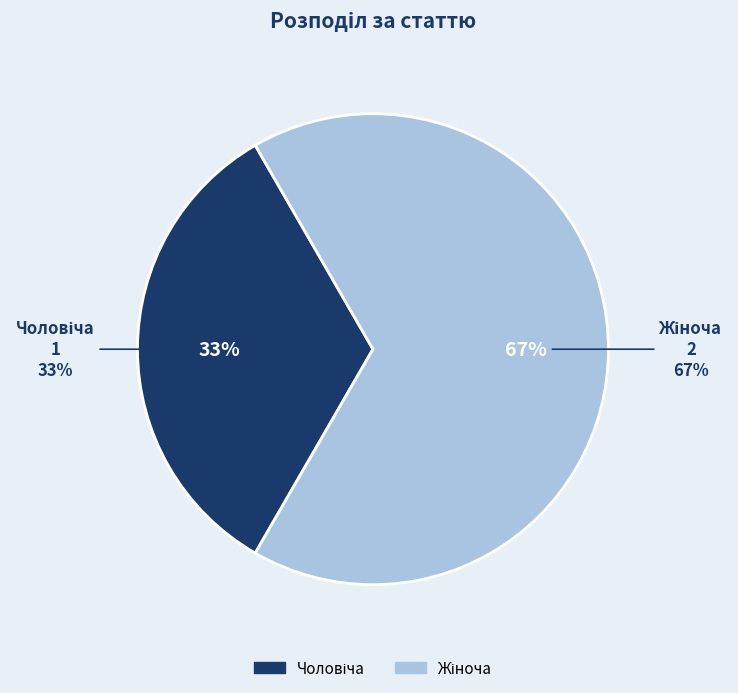

Does any single category account for the majority?

Yes